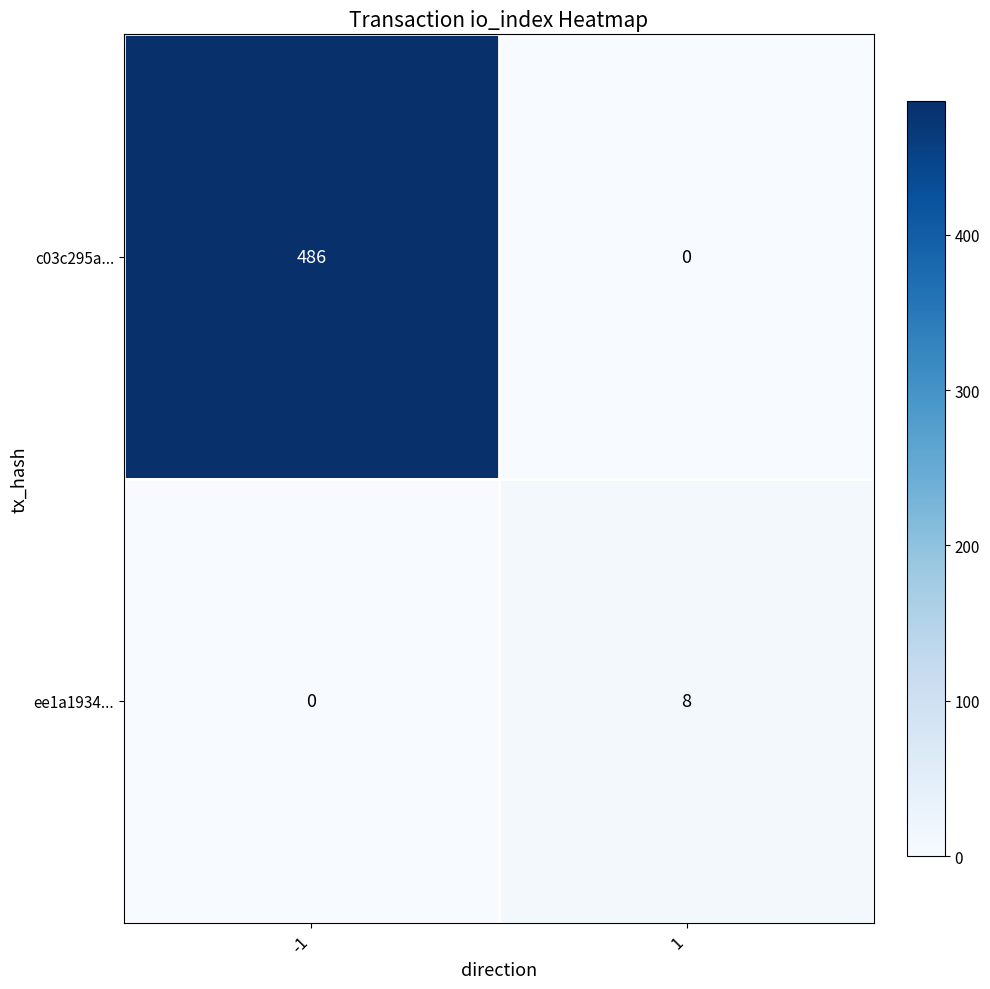

How many data points does each series have?

2